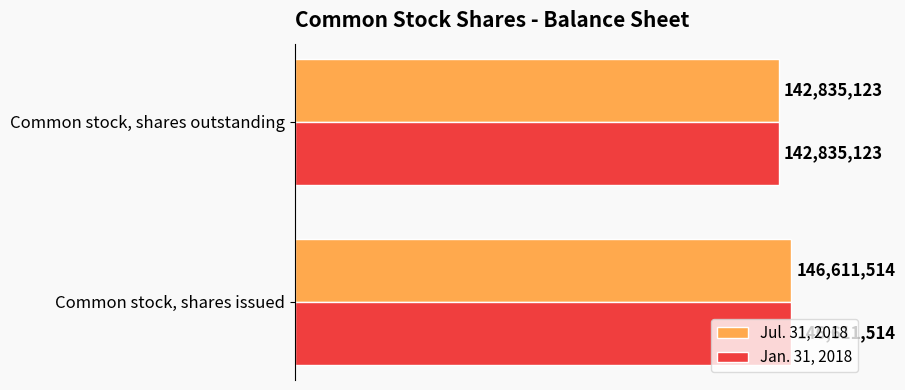

Rank the categories by Jul. 31, 2018 value from lowest to highest.

Common stock, shares outstanding, Common stock, shares issued